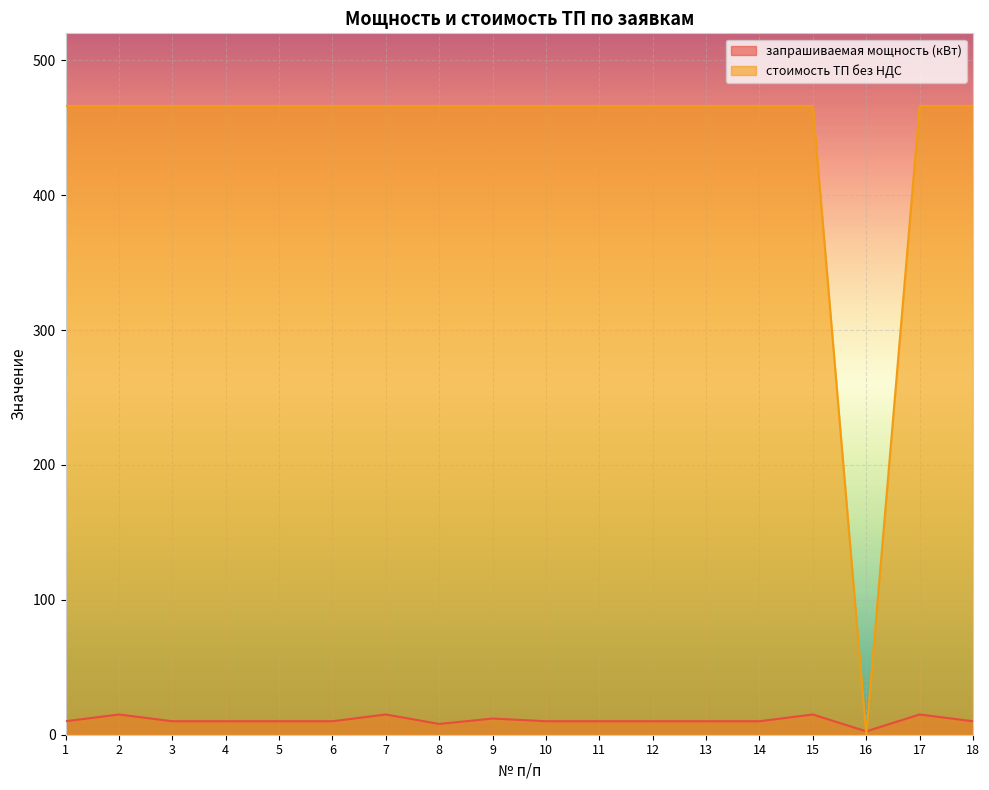

List the series in order of their overall mean, highest first.

стоимость ТП без НДС, запрашиваемая мощность (кВт)